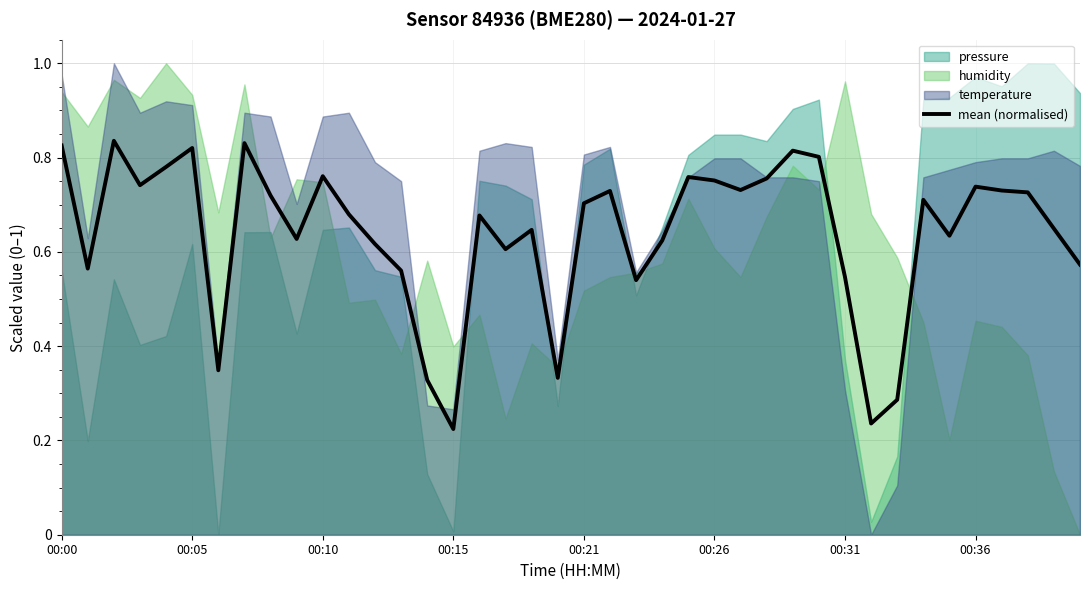

Which label corresponds to the smallest value in the chart?

00:15